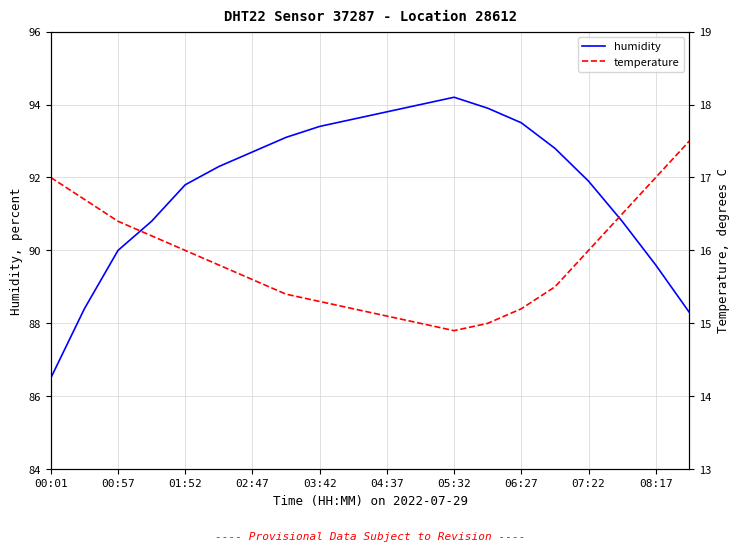

What are all the series names shown in the legend?

humidity, temperature